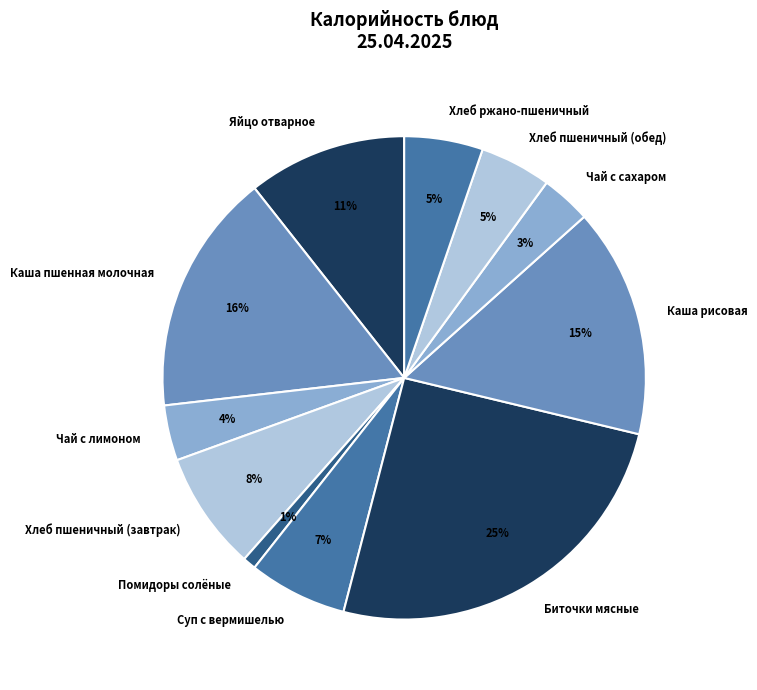

How many segments does this pie chart have?

11